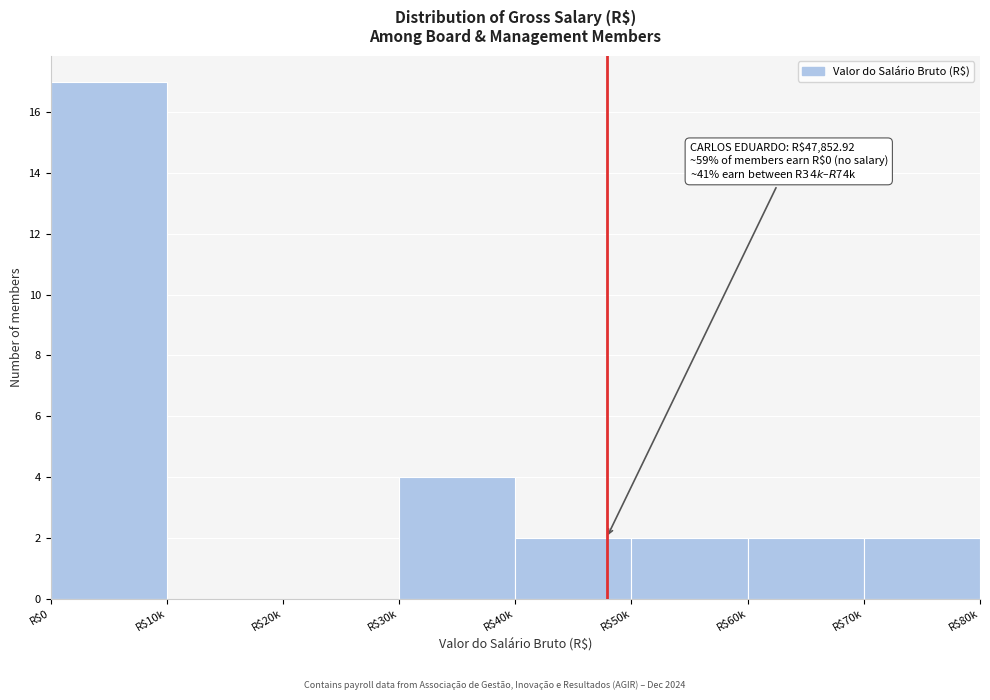

What is the greatest value displayed?

17